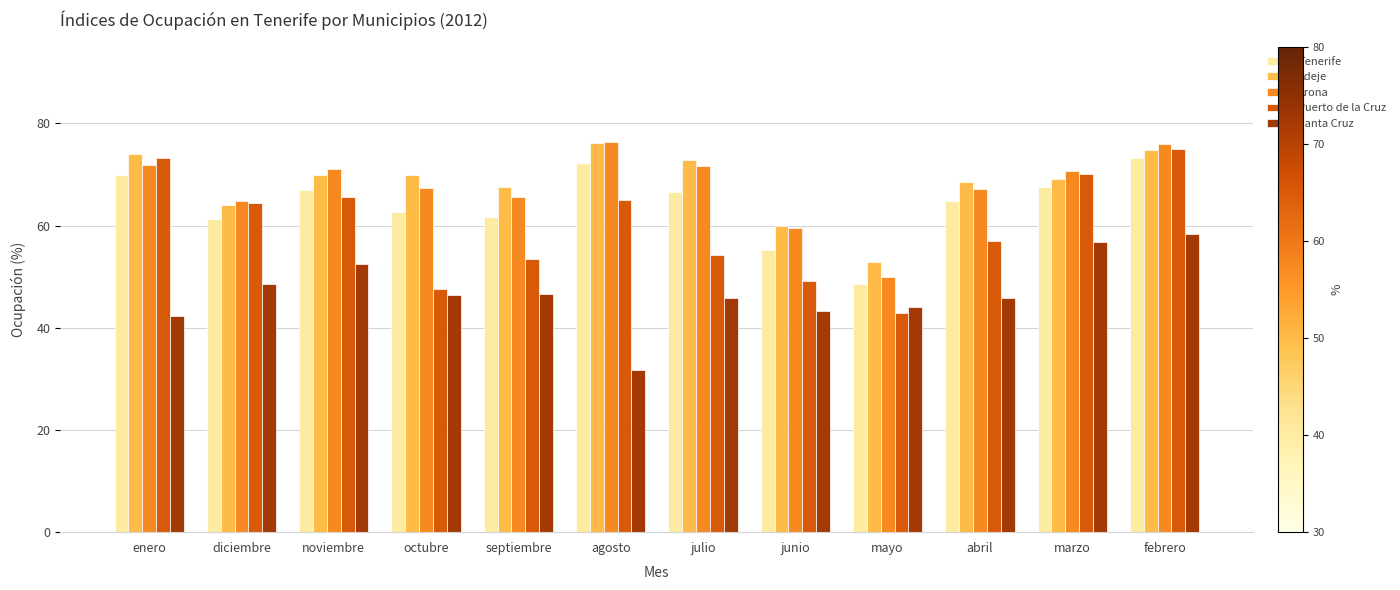

What is the approximate value of Santa Cruz at septiembre?

46.6